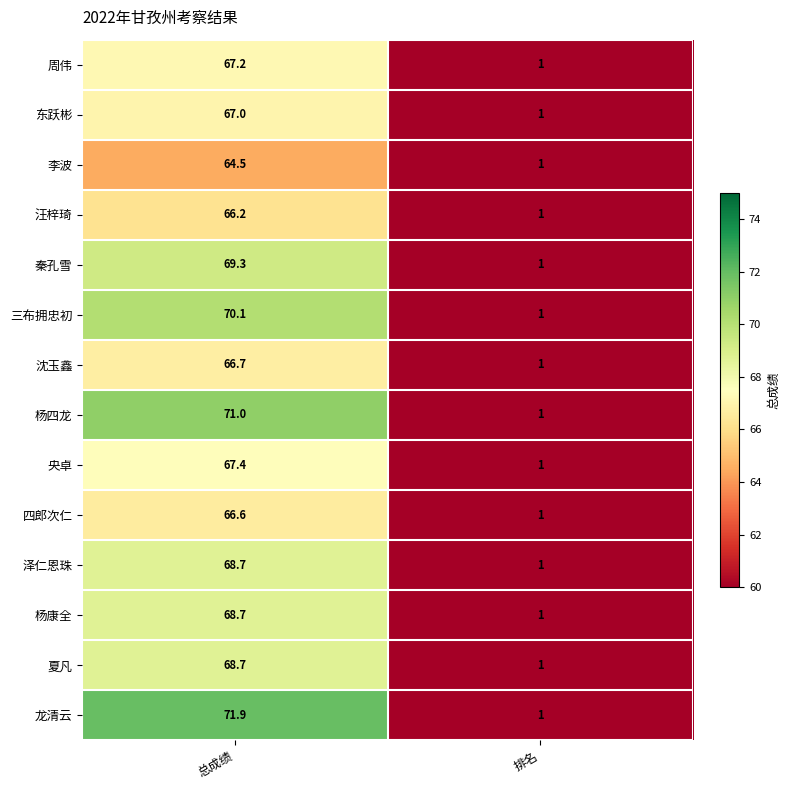

Reading right to left, transcribe all the data shown in this chart.

周伟: 排名=1.0	总成绩=67.2
东跃彬: 排名=1.0	总成绩=67.0
李波: 排名=1.0	总成绩=64.5
汪梓琦: 排名=1.0	总成绩=66.2
秦孔雪: 排名=1.0	总成绩=69.3
三布拥忠初: 排名=1.0	总成绩=70.1
沈玉鑫: 排名=1.0	总成绩=66.7
杨四龙: 排名=1.0	总成绩=71.0
央卓: 排名=1.0	总成绩=67.4
四郎次仁: 排名=1.0	总成绩=66.6
泽仁恩珠: 排名=1.0	总成绩=68.7
杨康全: 排名=1.0	总成绩=68.7
夏凡: 排名=1.0	总成绩=68.7
龙清云: 排名=1.0	总成绩=71.9